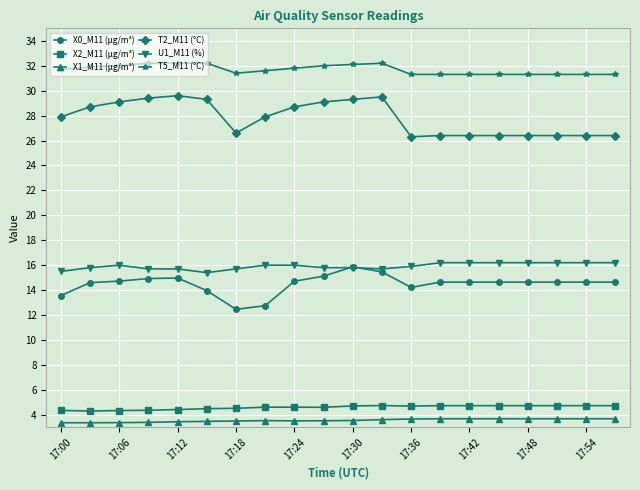

How many data points does each series have?

20